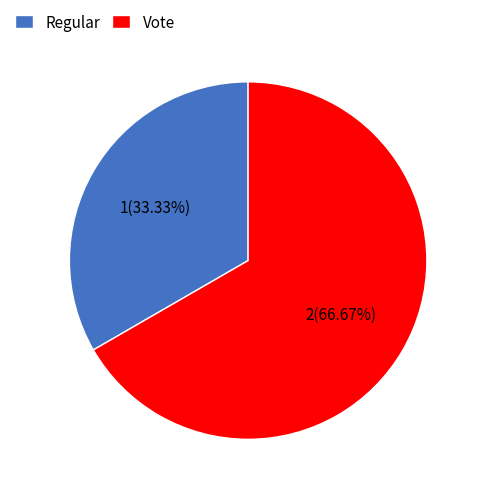

What percentage do Regular and Vote together represent?

100.0%